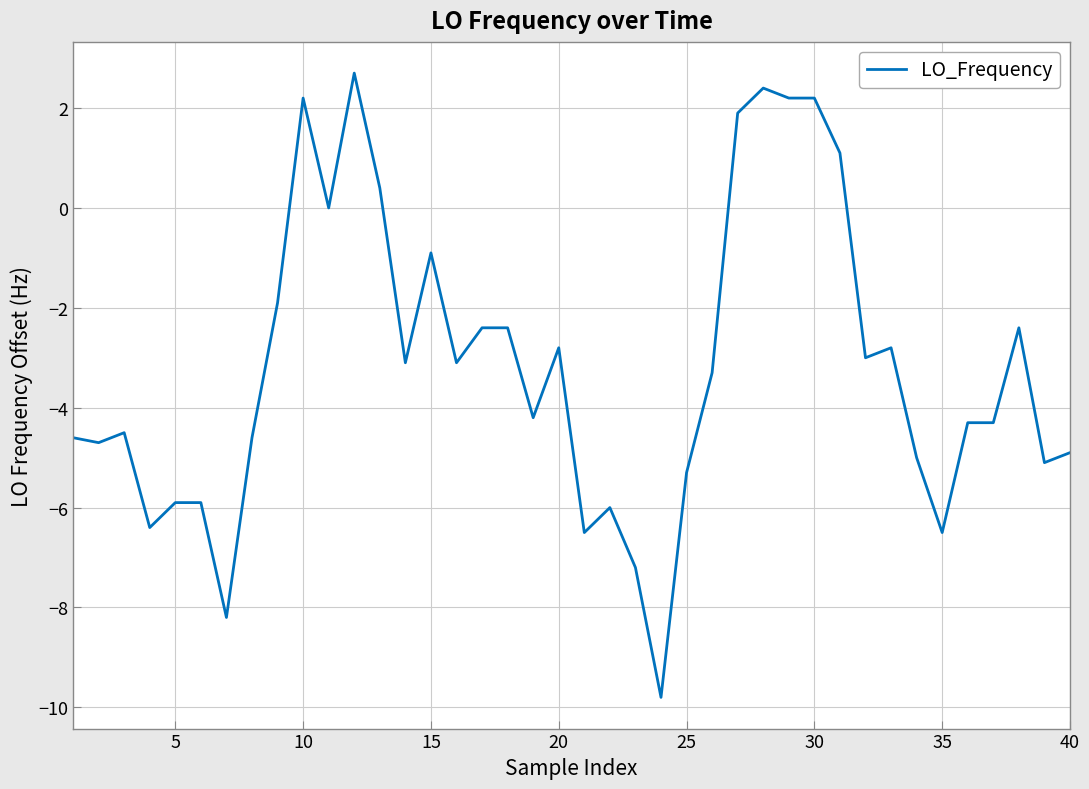

What is the smallest value displayed?

-9.8